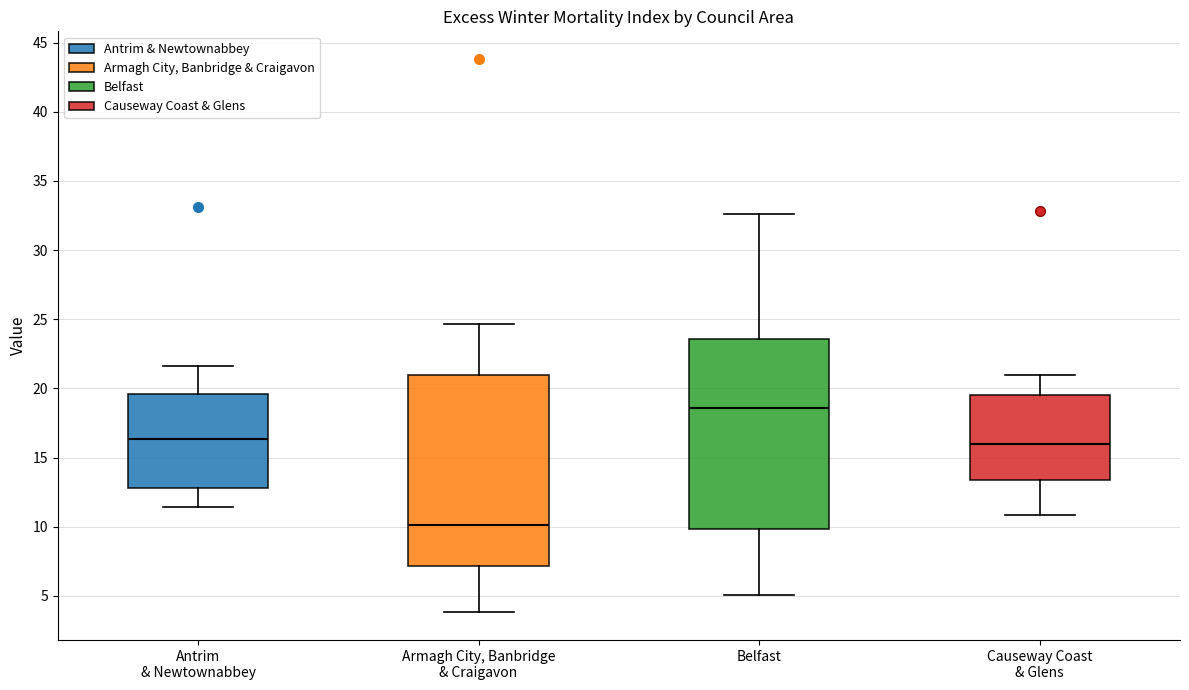

Reading left to right, transcribe this box plot: for each box, give where its median line is, the range the box spans, and where its two whiskers end, as read against the y-axis. The values are not printed on the chart, so give them approximately, as read against the axis.

Antrim & Newtownabbey: median 16.5, box 13.0 to 19.5, whiskers 11.5 to 21.5
Armagh City, Banbridge & Craigavon: median 10.0, box 7.0 to 21.0, whiskers 4.0 to 24.5
Belfast: median 18.5, box 10.0 to 23.5, whiskers 5.0 to 32.5
Causeway Coast & Glens: median 16.0, box 13.5 to 19.5, whiskers 11.0 to 21.0